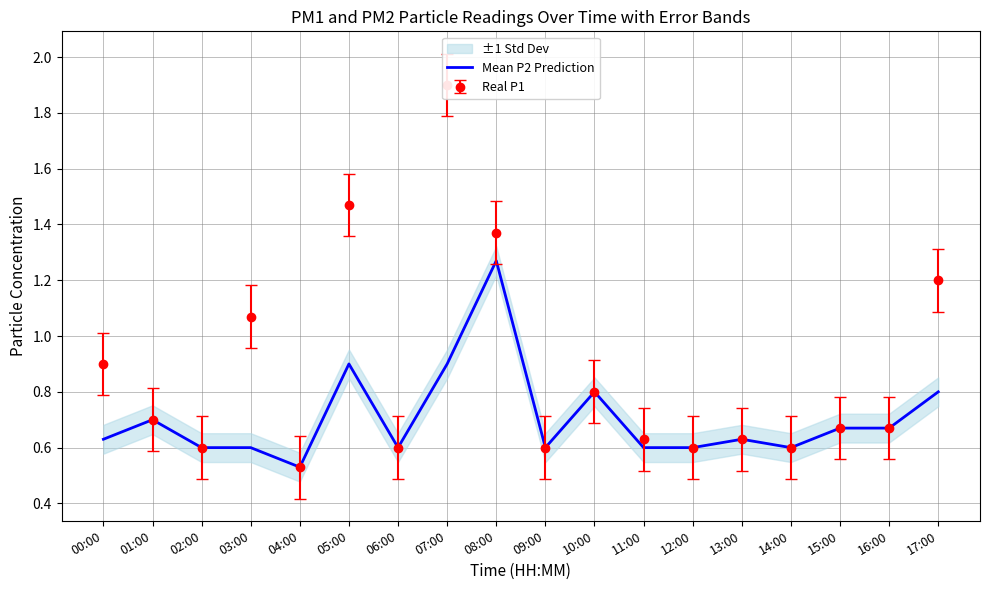

Which category has the highest value across all series?

08:00